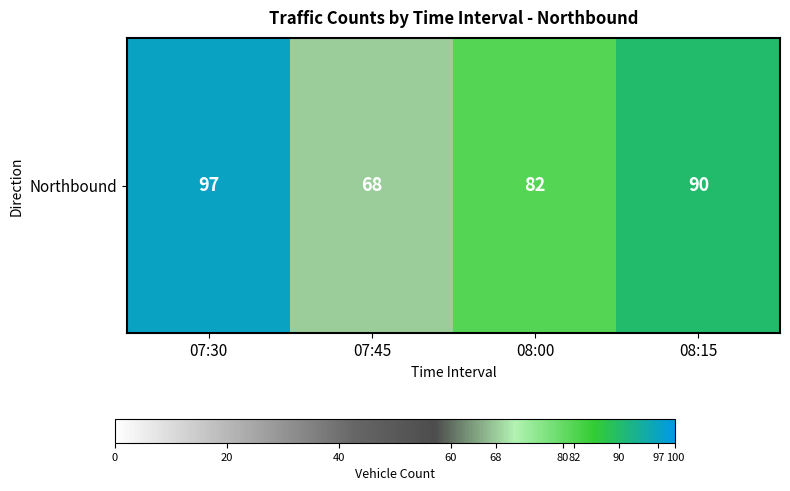

How many values are between 82 and 97?

3